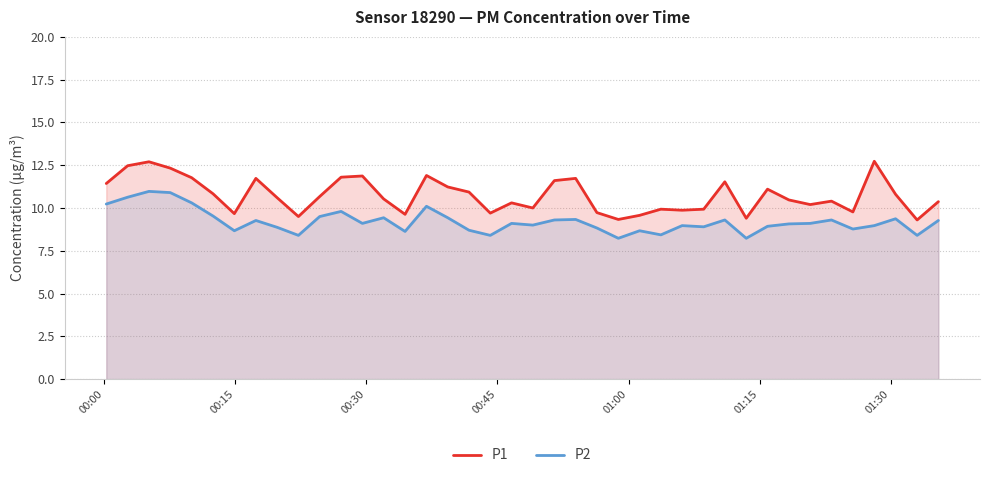

At how many categories does at least one series exceed 10?

26